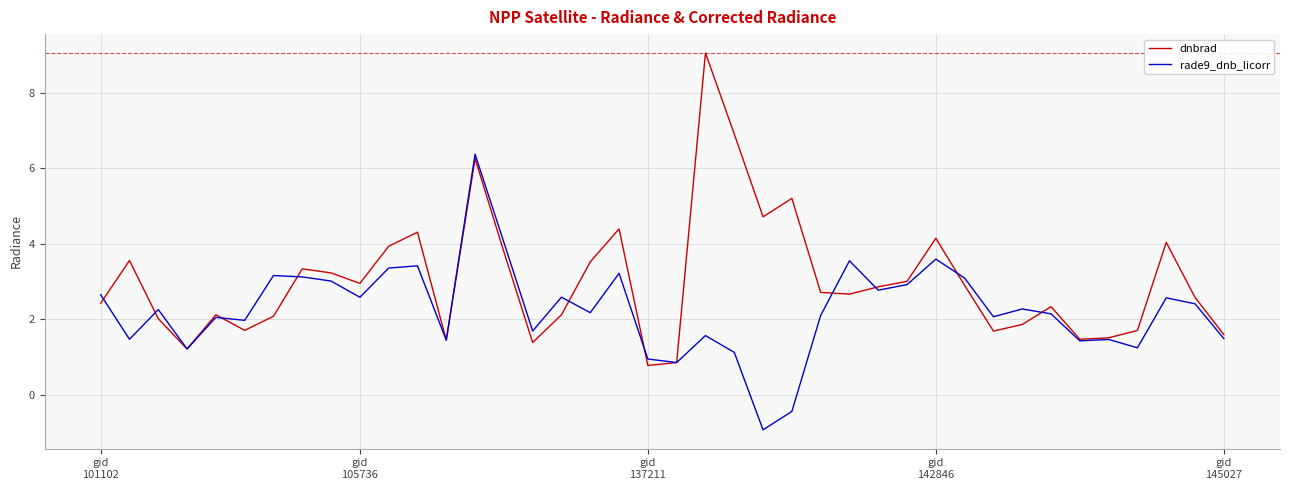

What is the difference between the maximum and minimum values in the dnbrad series?

8.3